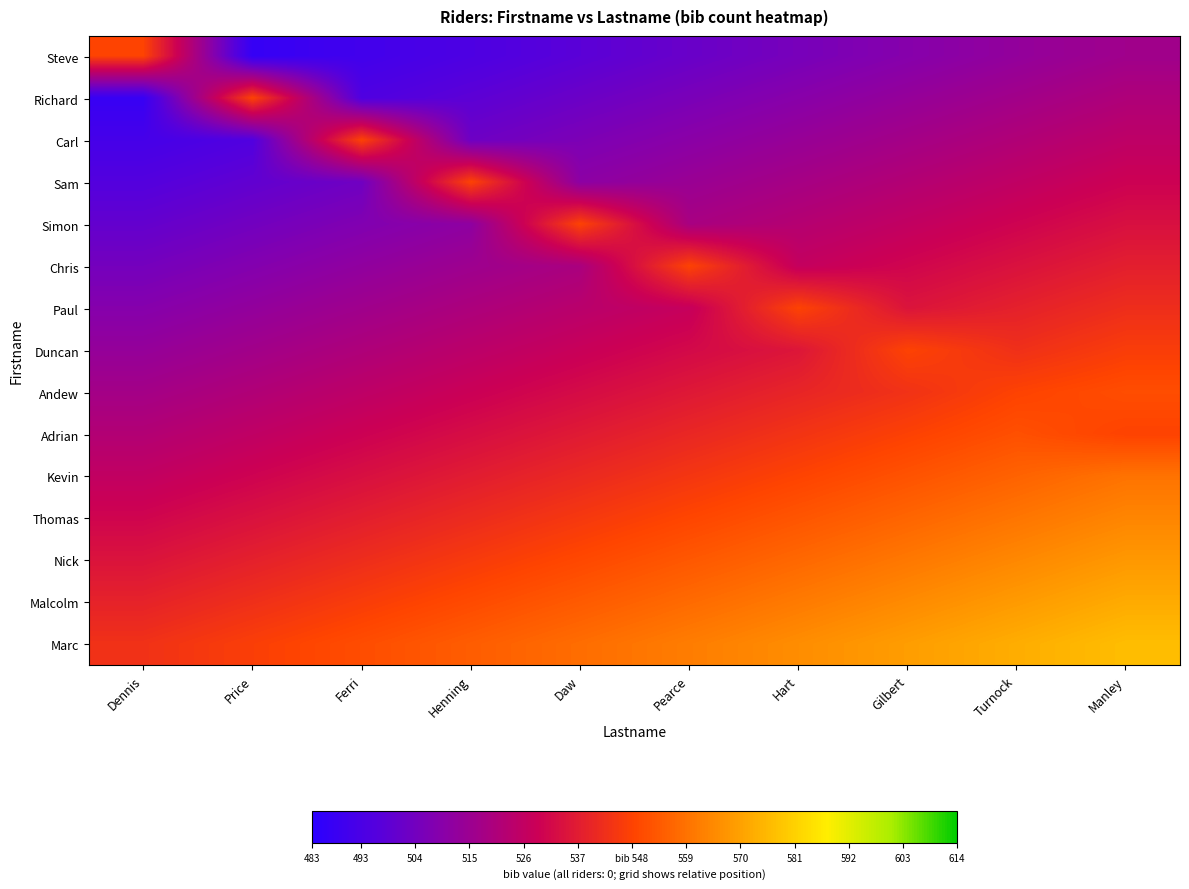

Reading right to left, what are all the values shown in this chart?

Steve: Manley=516.3	Turnock=512.6	Gilbert=508.9	Hart=505.2	Pearce=501.5	Daw=497.8	Henning=494.1	Ferri=490.4	Price=486.7	Dennis=548.0
Richard: Manley=520.6	Turnock=516.9	Gilbert=513.2	Hart=509.5	Pearce=505.8	Daw=502.1	Henning=498.4	Ferri=494.7	Price=548.0	Dennis=487.3
Carl: Manley=524.9	Turnock=521.2	Gilbert=517.5	Hart=513.8	Pearce=510.1	Daw=506.4	Henning=502.7	Ferri=548.0	Price=495.3	Dennis=491.6
Sam: Manley=529.2	Turnock=525.5	Gilbert=521.8	Hart=518.1	Pearce=514.4	Daw=510.7	Henning=548.0	Ferri=503.3	Price=499.6	Dennis=495.9
Simon: Manley=533.5	Turnock=529.8	Gilbert=526.1	Hart=522.4	Pearce=518.7	Daw=548.0	Henning=511.3	Ferri=507.6	Price=503.9	Dennis=500.2
Chris: Manley=537.8	Turnock=534.1	Gilbert=530.4	Hart=526.7	Pearce=548.0	Daw=519.3	Henning=515.6	Ferri=511.9	Price=508.2	Dennis=504.5
Paul: Manley=542.1	Turnock=538.4	Gilbert=534.7	Hart=548.0	Pearce=527.3	Daw=523.6	Henning=519.9	Ferri=516.2	Price=512.5	Dennis=508.8
Duncan: Manley=546.4	Turnock=542.7	Gilbert=548.0	Hart=535.3	Pearce=531.6	Daw=527.9	Henning=524.2	Ferri=520.5	Price=516.8	Dennis=513.1
Andew: Manley=550.7	Turnock=548.0	Gilbert=543.3	Hart=539.6	Pearce=535.9	Daw=532.2	Henning=528.5	Ferri=524.8	Price=521.1	Dennis=517.4
Adrian: Manley=548.0	Turnock=551.3	Gilbert=547.6	Hart=543.9	Pearce=540.2	Daw=536.5	Henning=532.8	Ferri=529.1	Price=525.4	Dennis=521.7
Kevin: Manley=559.3	Turnock=555.6	Gilbert=551.9	Hart=548.2	Pearce=544.5	Daw=540.8	Henning=537.1	Ferri=533.4	Price=529.7	Dennis=526.0
Thomas: Manley=563.6	Turnock=559.9	Gilbert=556.2	Hart=552.5	Pearce=548.8	Daw=545.1	Henning=541.4	Ferri=537.7	Price=534.0	Dennis=530.3
Nick: Manley=567.9	Turnock=564.2	Gilbert=560.5	Hart=556.8	Pearce=553.1	Daw=549.4	Henning=545.7	Ferri=542.0	Price=538.3	Dennis=534.6
Malcolm: Manley=572.2	Turnock=568.5	Gilbert=564.8	Hart=561.1	Pearce=557.4	Daw=553.7	Henning=550.0	Ferri=546.3	Price=542.6	Dennis=538.9
Marc: Manley=576.5	Turnock=572.8	Gilbert=569.1	Hart=565.4	Pearce=561.7	Daw=558.0	Henning=554.3	Ferri=550.6	Price=546.9	Dennis=543.2